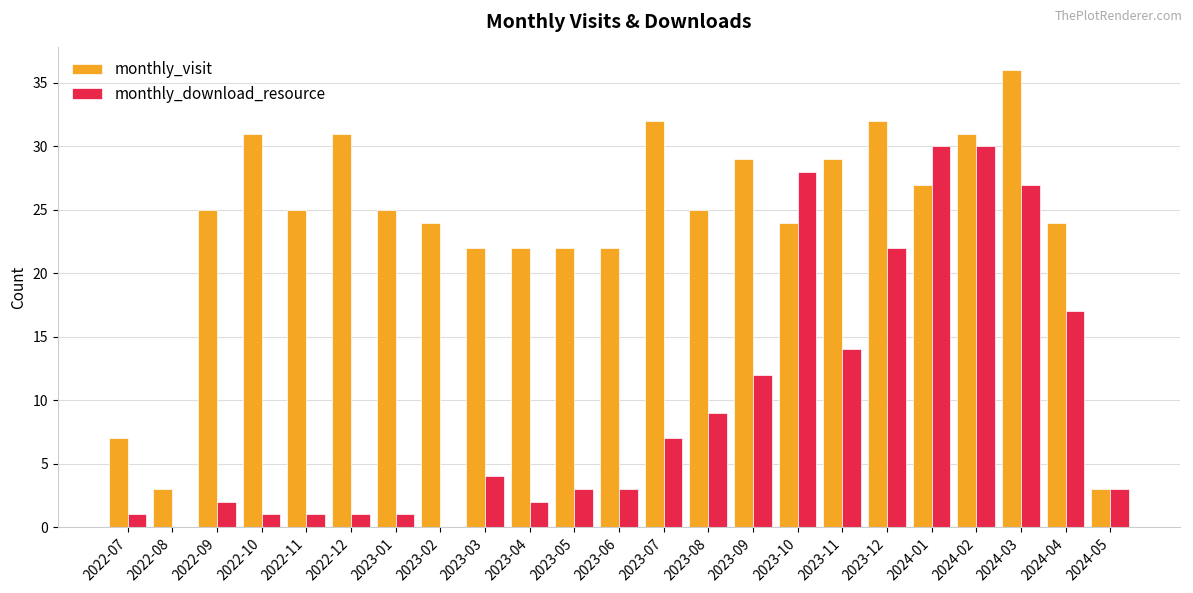

Between 2022-08 and 2024-02, which series saw the biggest shift?

monthly_download_resource